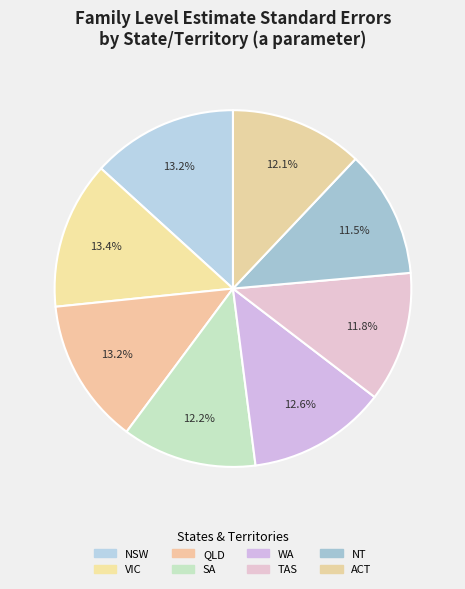

How many slices are in this pie chart?

8